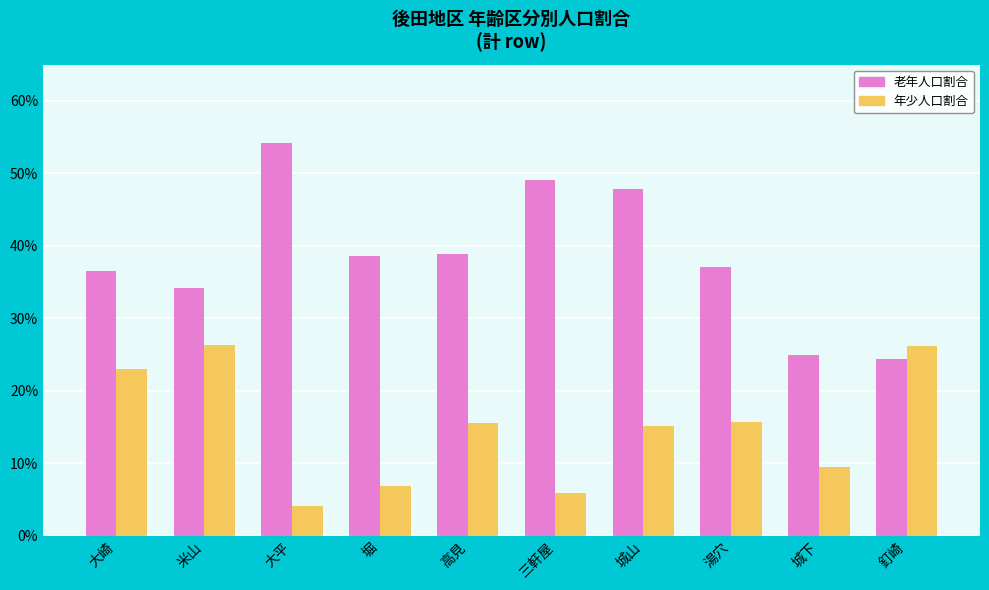

What is the label of the 2nd bar from the right?

城下